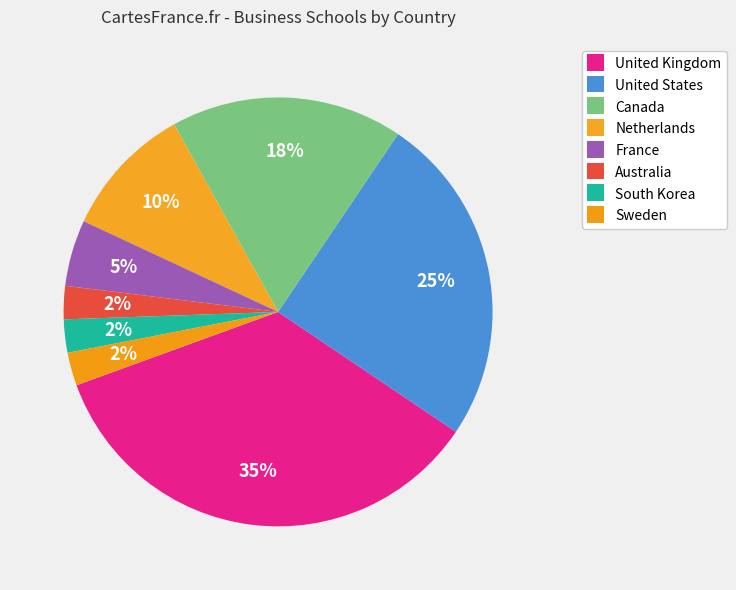

Which category has the biggest portion of the pie?

United Kingdom